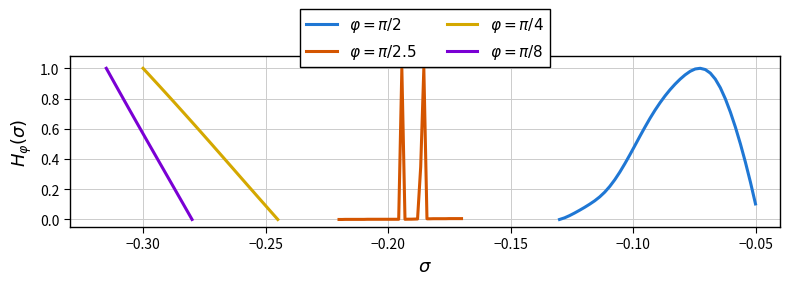

Does the chart have visible grid lines?

Yes